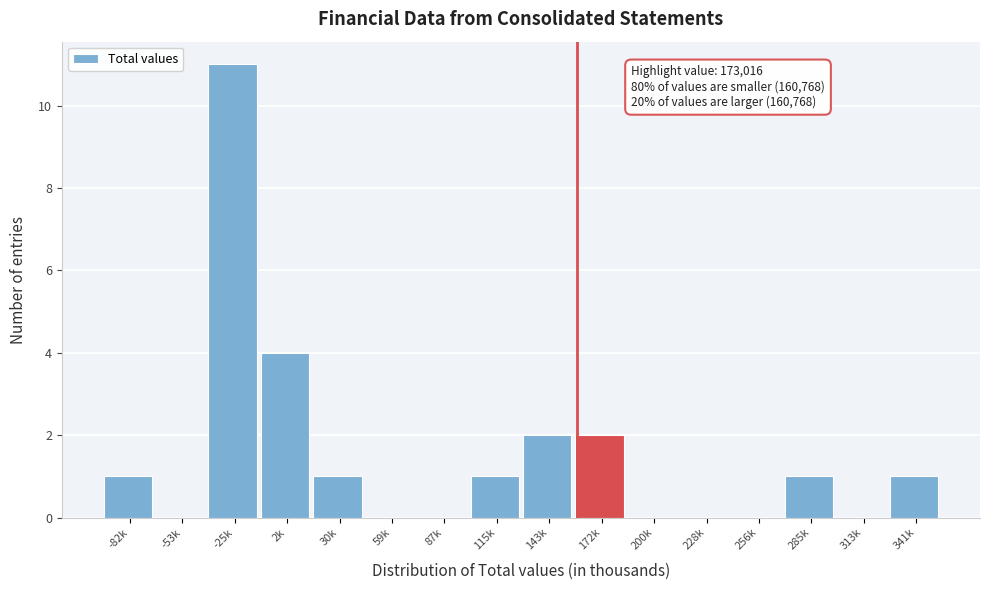

Reading left to right, what are all the values shown in this chart?

-82k=1	-53k=0	-25k=11	2k=4	30k=1	59k=0	87k=0	115k=1	143k=2	172k=2	200k=0	228k=0	256k=0	285k=1	313k=0	341k=1